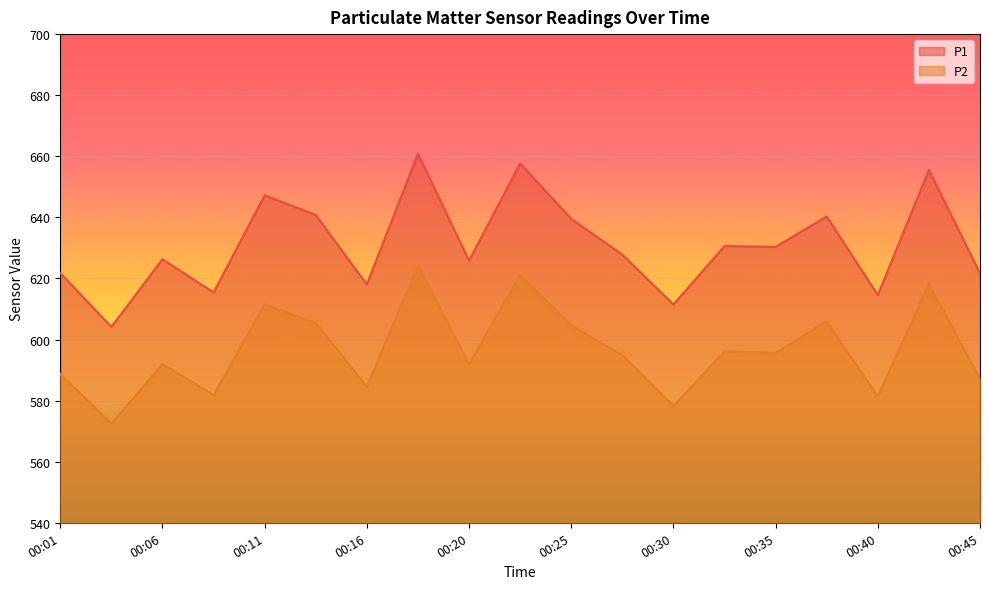

Is the value of P1 at 00:33 greater than the value of P2 at 00:23?

Yes